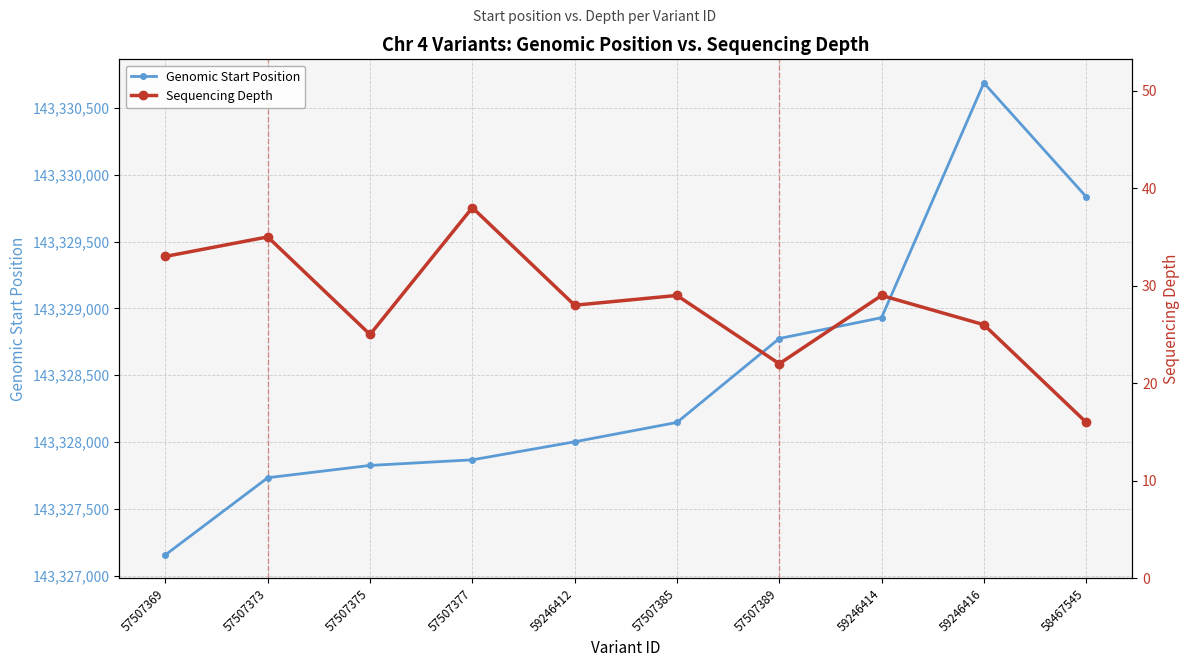

Rank the categories by Genomic Start Position value from highest to lowest.

59246416, 58467545, 59246414, 57507389, 57507385, 59246412, 57507377, 57507375, 57507373, 57507369